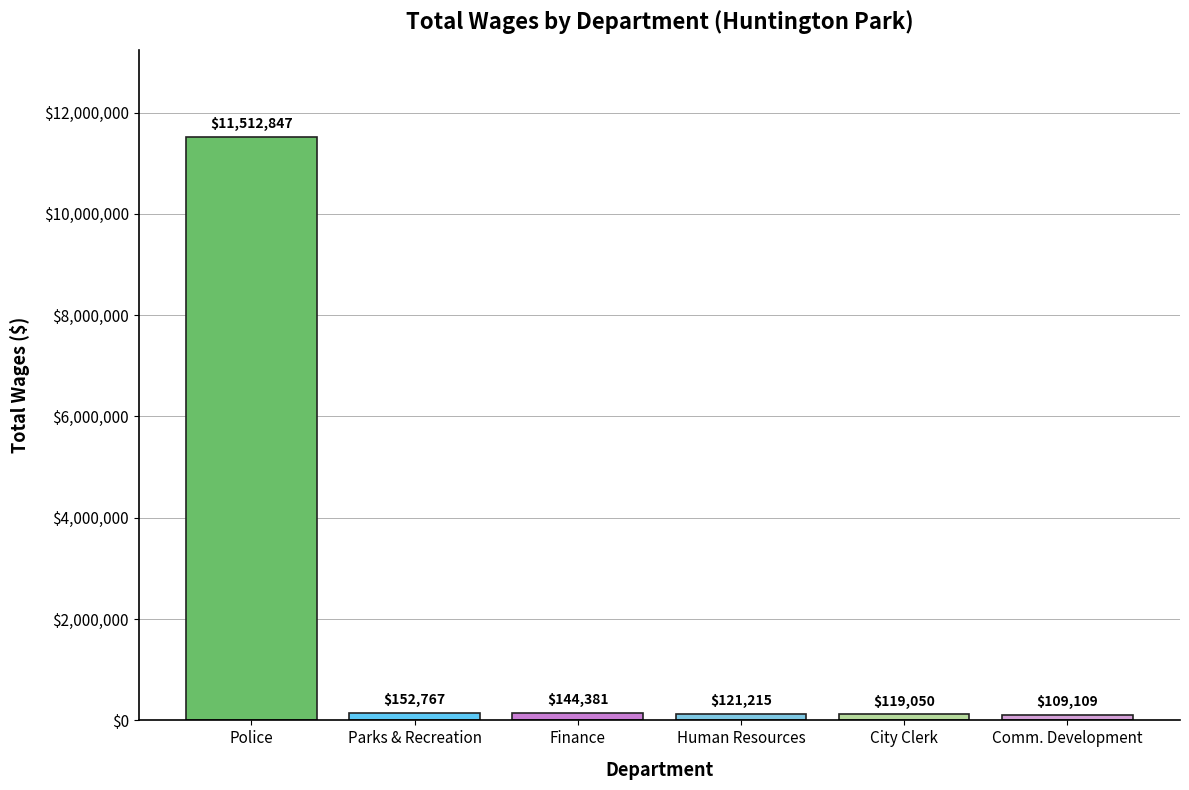

Which category has the highest value across all series?

Police